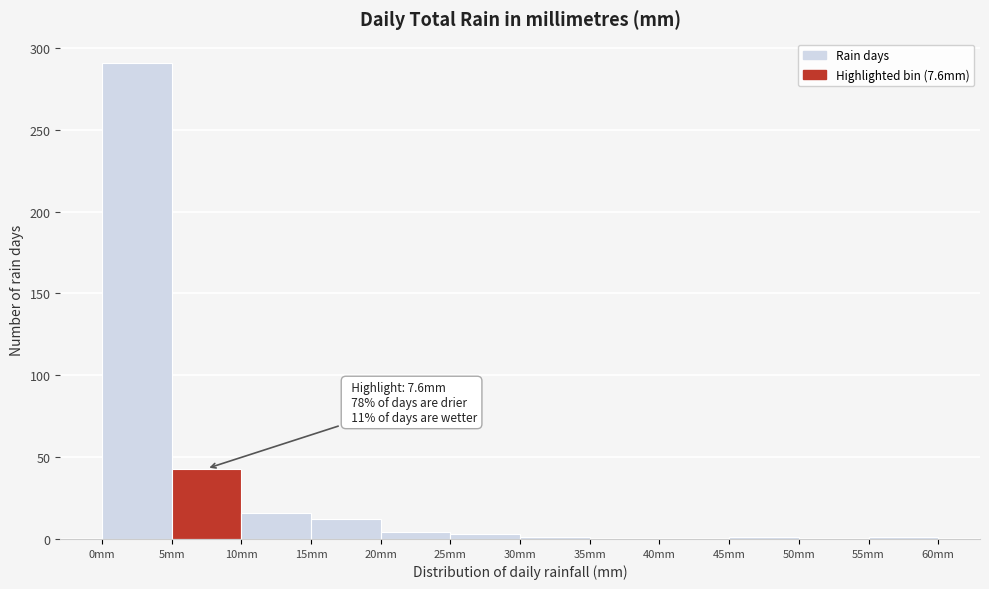

Which range on the x-axis has the tallest bar?

0 to 5